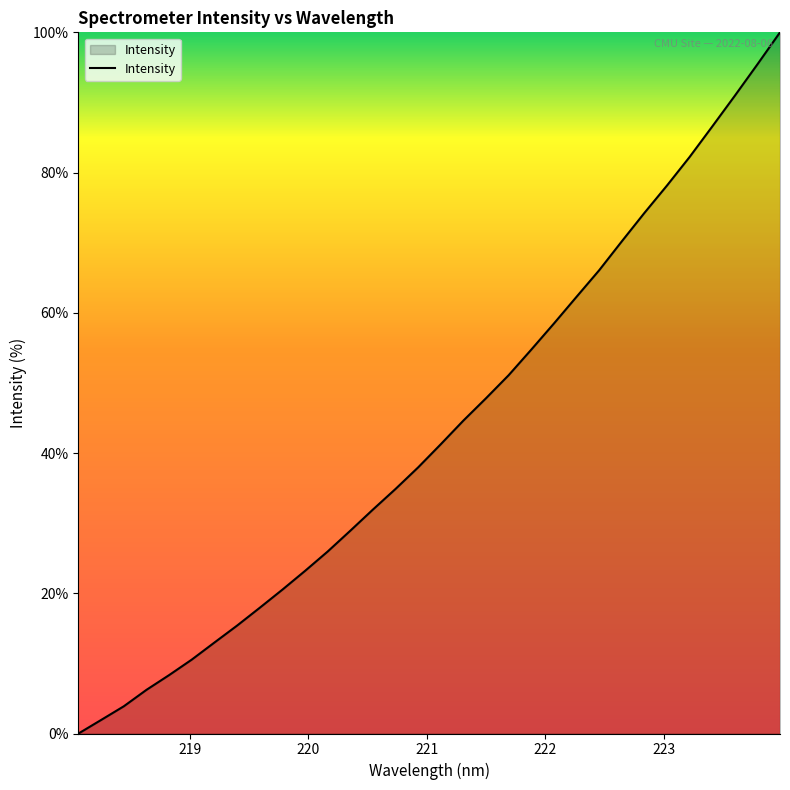

What is the greatest value displayed?

100.0